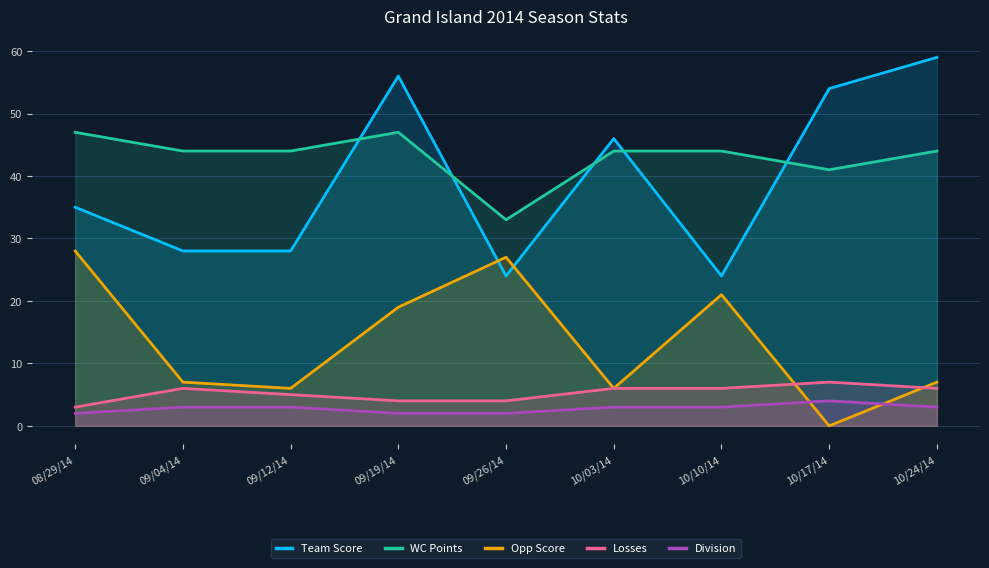

List the series in order of their peak value, highest first.

Team Score, WC Points, Opp Score, Losses, Division